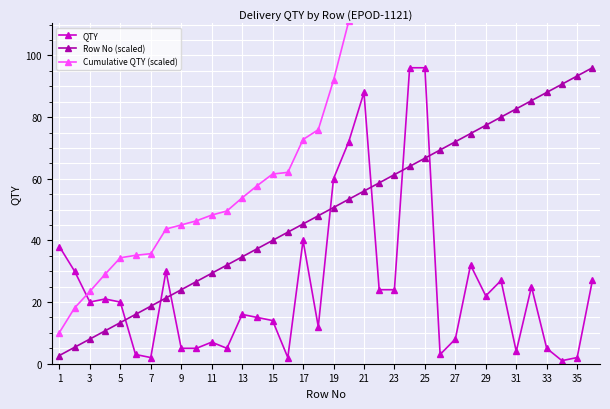

Rank the series by their average value, from lowest to highest.

QTY, Row No (scaled), Cumulative QTY (scaled)